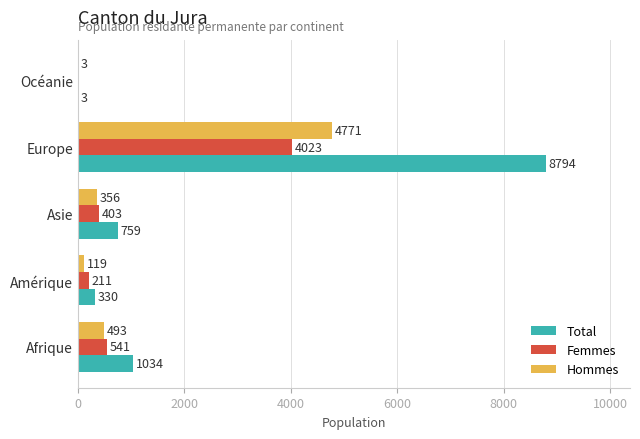

At which category is the sum across all series the highest?

Europe